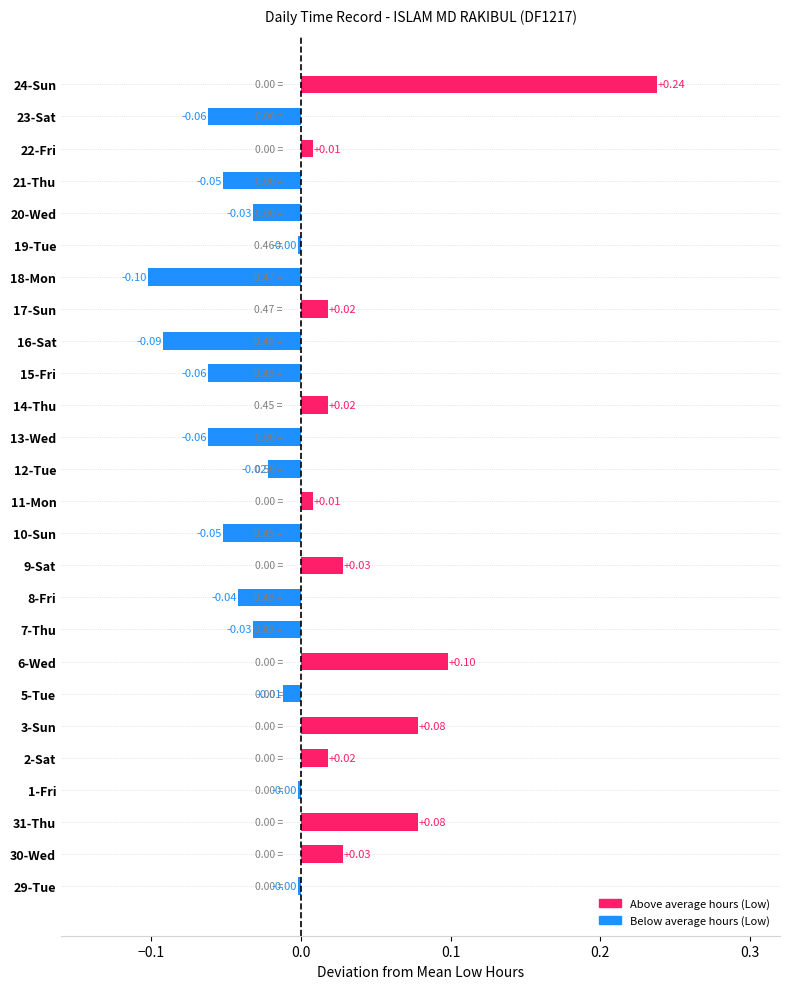

Which label corresponds to the largest value in the chart?

24-Sun